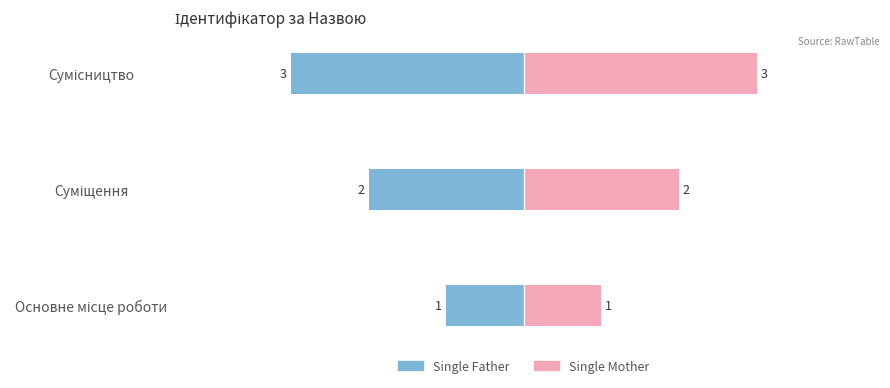

What is the maximum value for Single Father?

-1